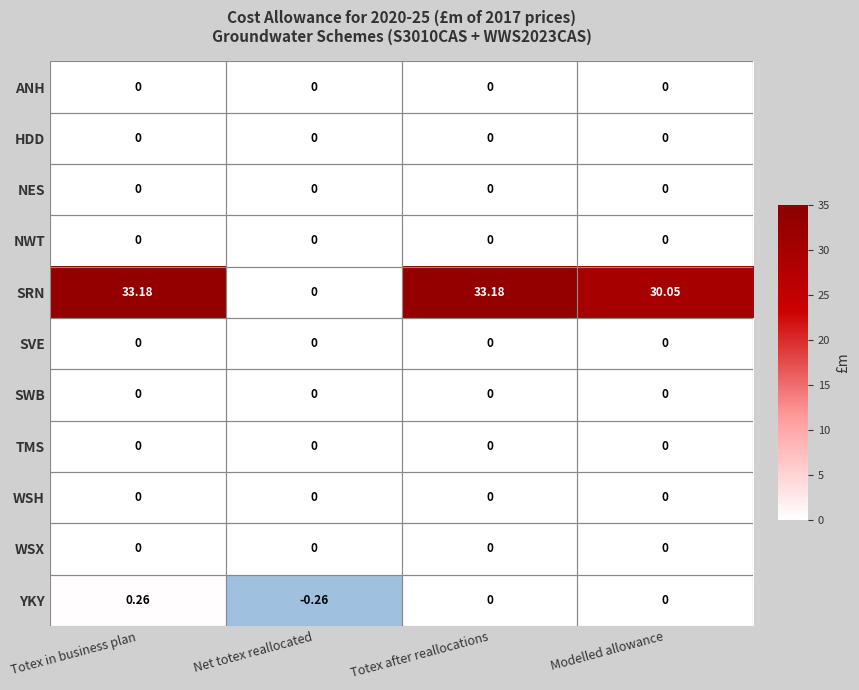

At which category does the chart reach its minimum across all series?

Net totex reallocated